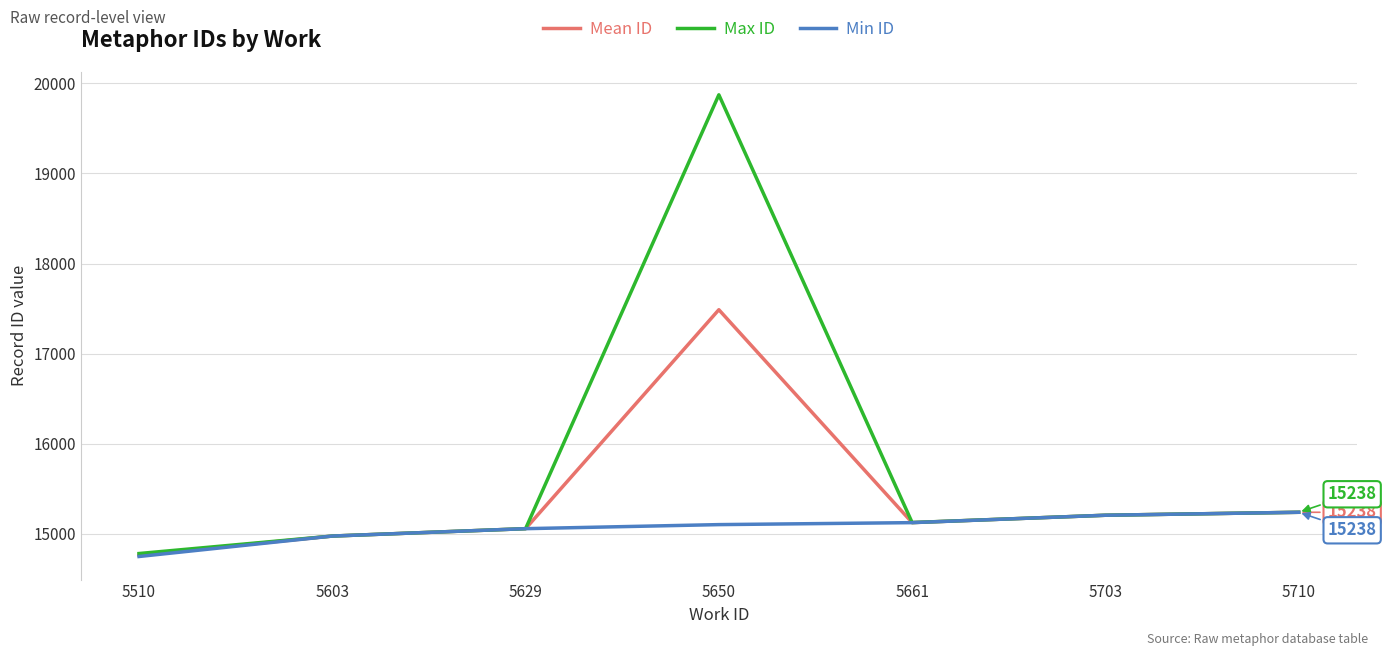

What is the lowest value of the Min ID series?

14747.0